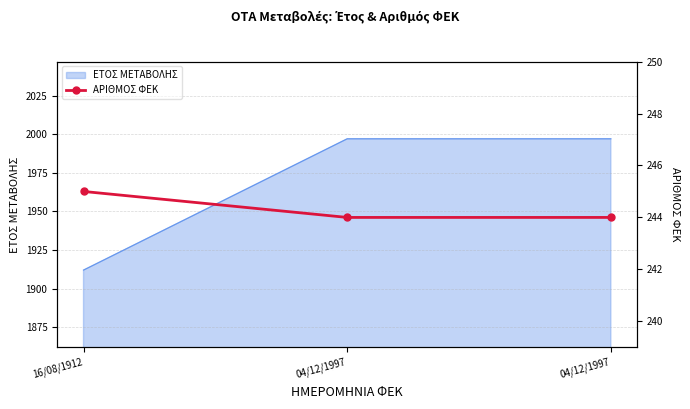

Rank the categories by value from lowest to highest.

04/12/1997, 04/12/1997, 16/08/1912